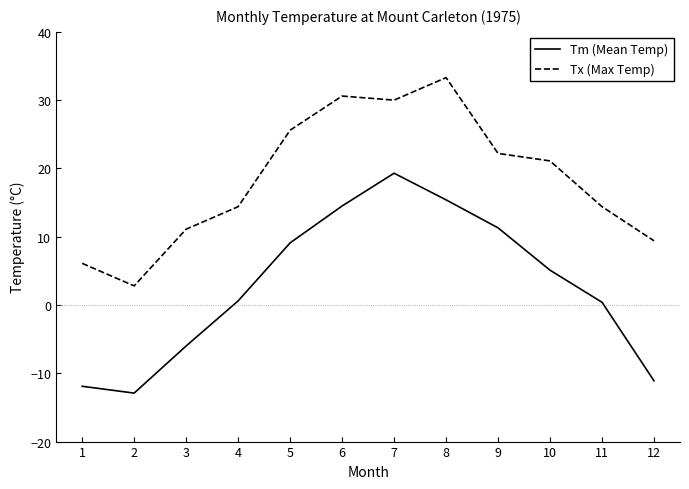

At 11, list the series in order from smallest to largest.

Tm (Mean Temp), Tx (Max Temp)